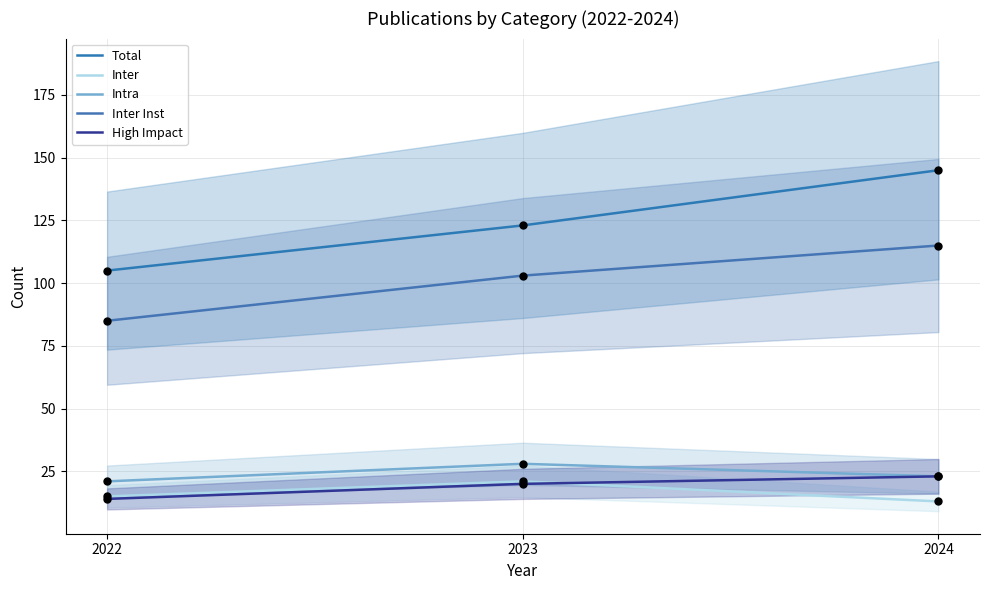

At how many categories does at least one series exceed 73?

3